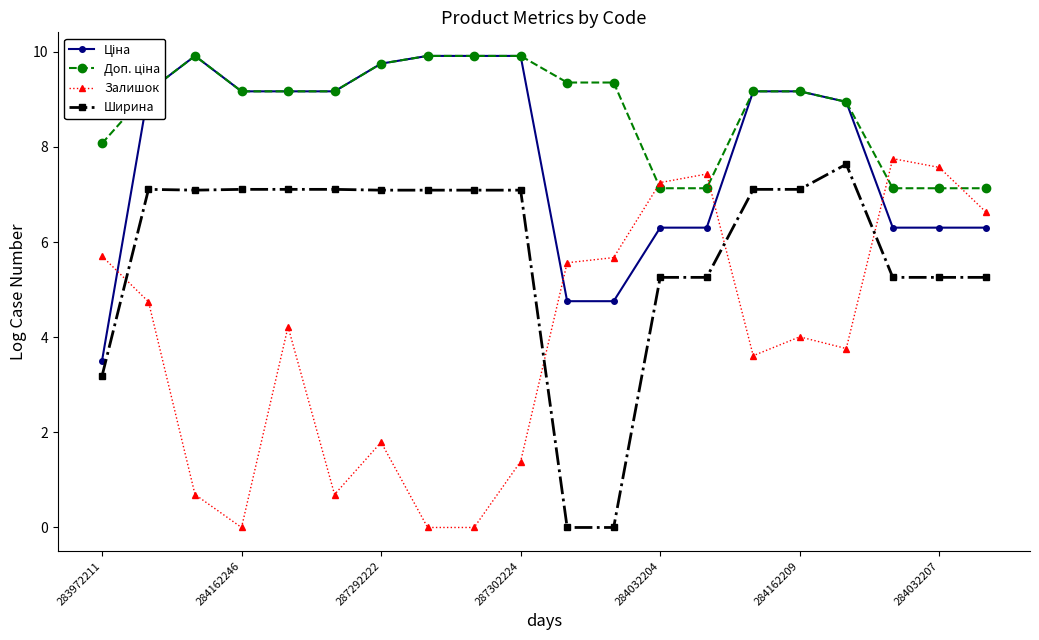

At how many categories does at least one series exceed 5?

20